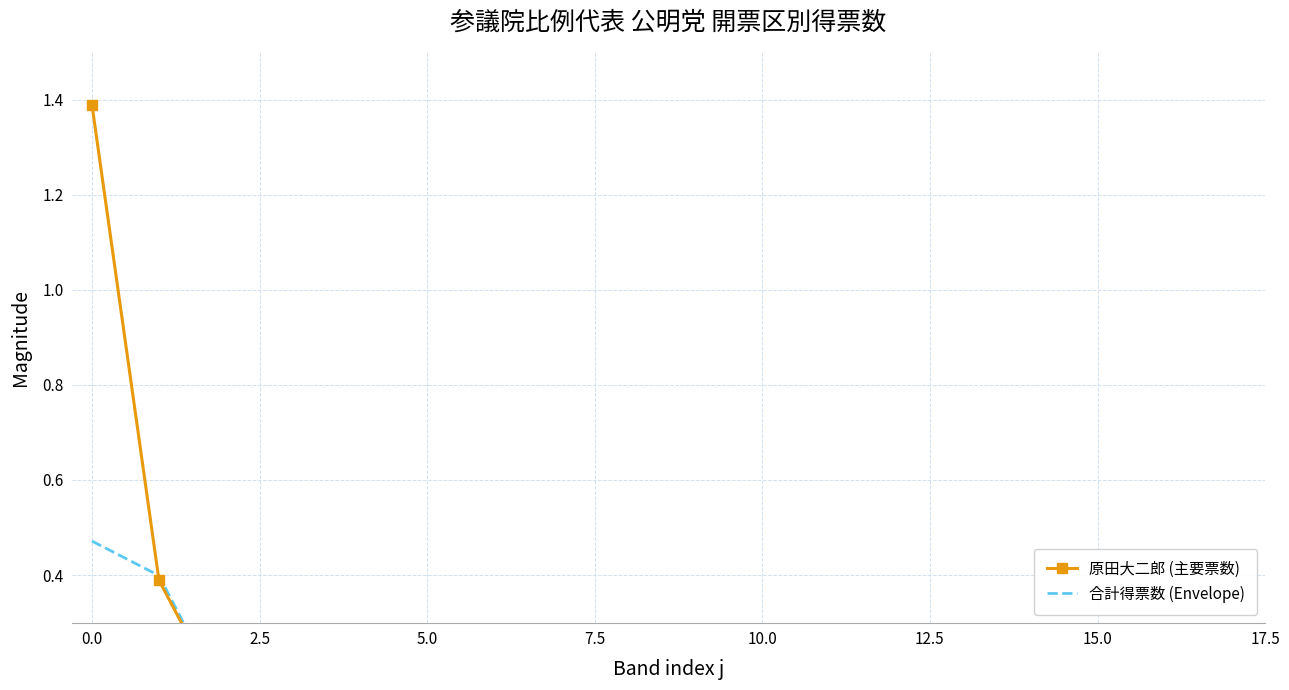

Reading left to right, extract all data points from this chart.

原田大二郎 (主要票数): 1.4	0.4	0.1	0.1	0.0	0.0	0.0	0.0	0.1	0.0	0.0	0.0	0.1	0.1	0.0	0.0	0.0	0.0
合計得票数 (Envelope): 0.5	0.4	0.1	0.1	0.0	0.0	0.0	0.0	0.2	0.0	0.0	0.0	0.1	0.1	0.0	0.0	0.0	0.0